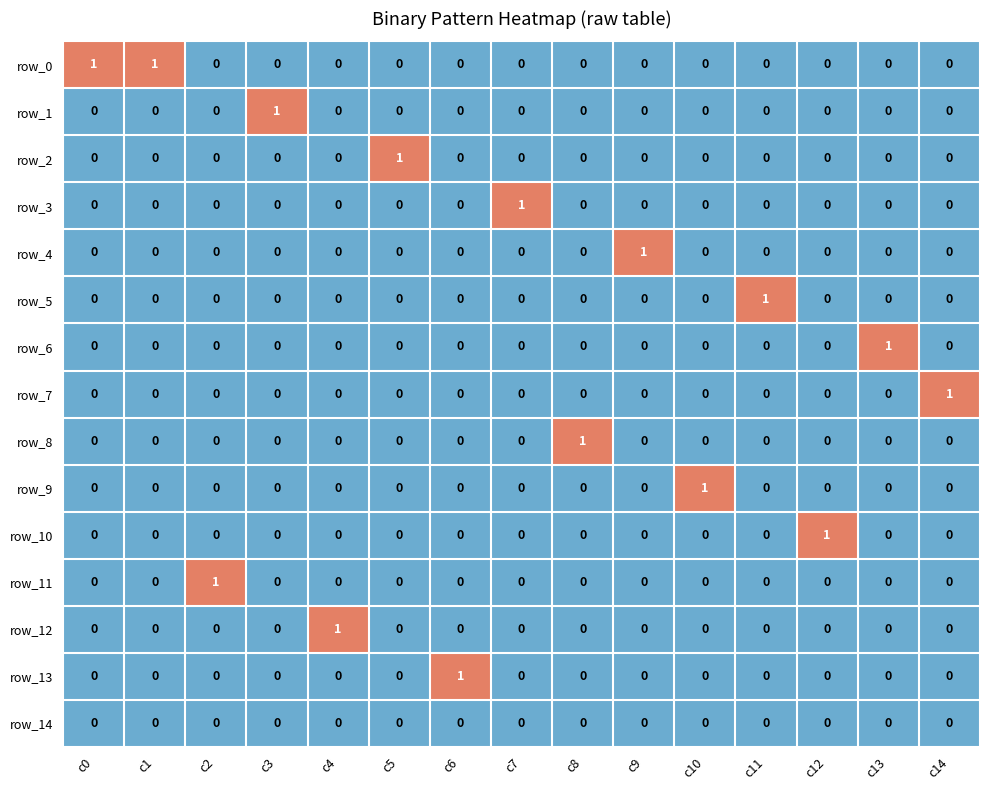

The row_4 series shows -1 at c12. True or false?

False